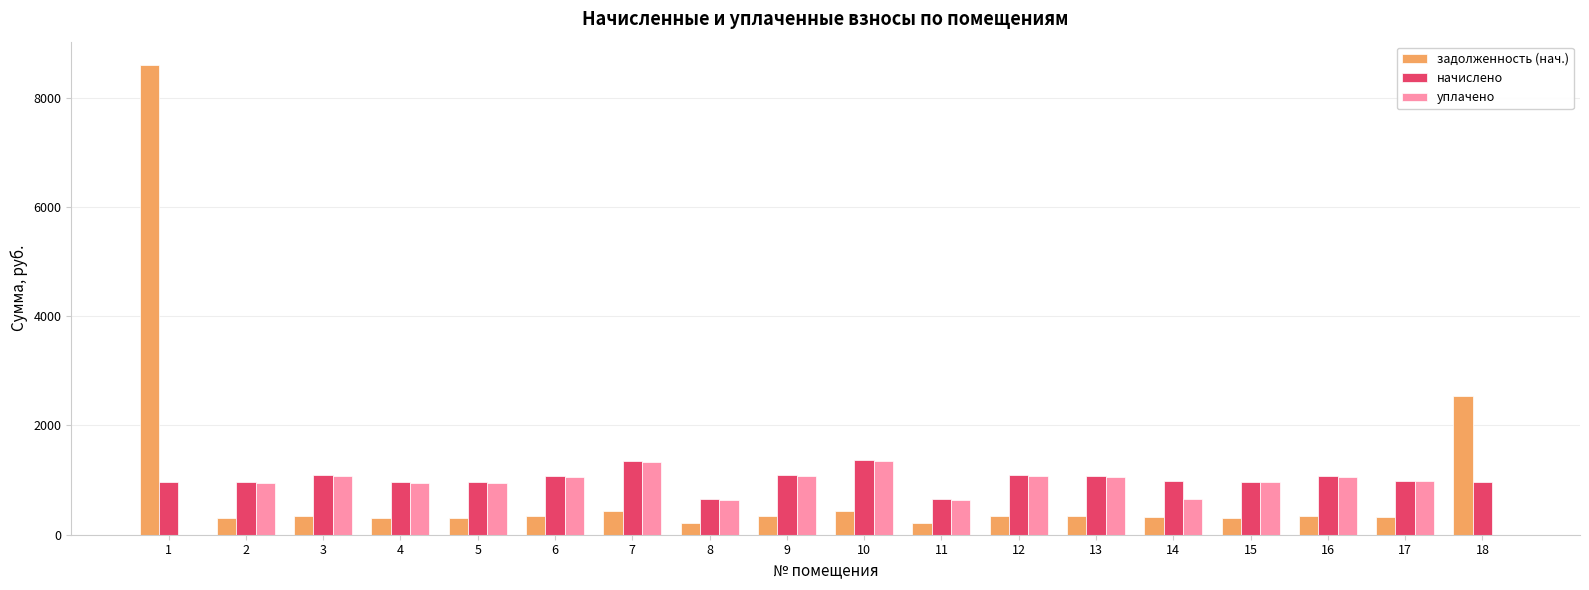

What is the highest value of the задолженность (нач.) series?

8597.9